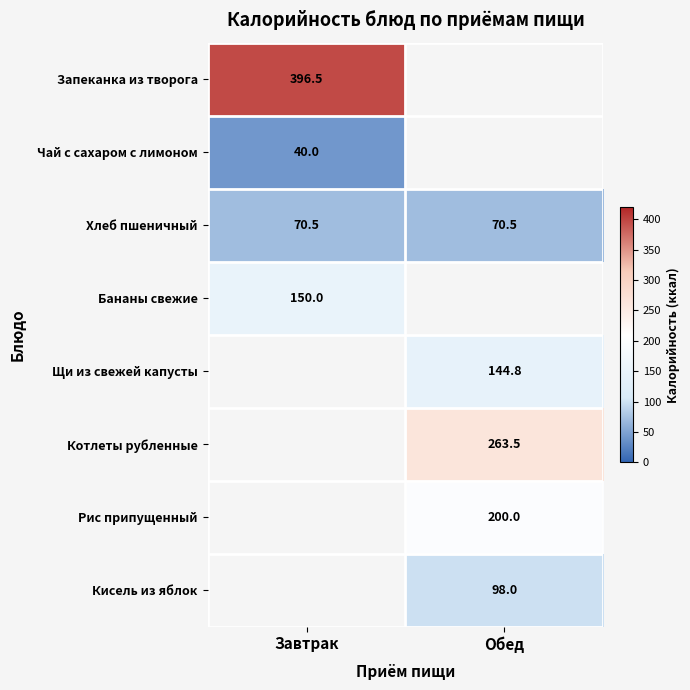

The value of Бананы свежие at Завтрак is 150.0. True or false?

True